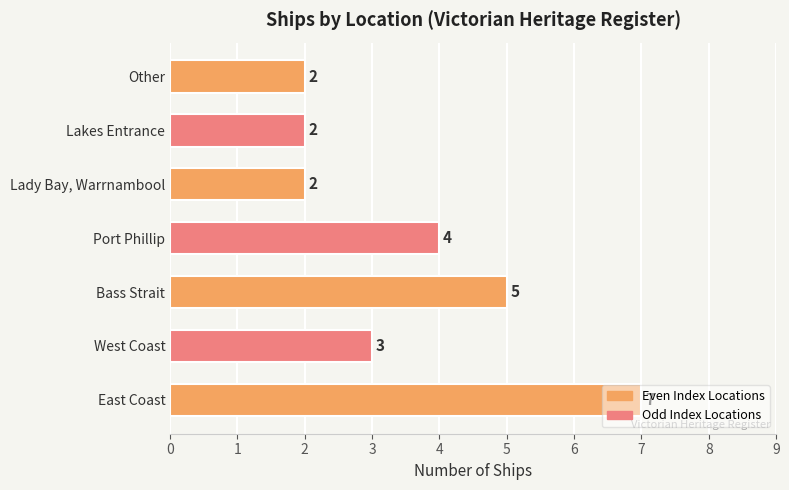

Which label corresponds to the largest value in the chart?

East Coast